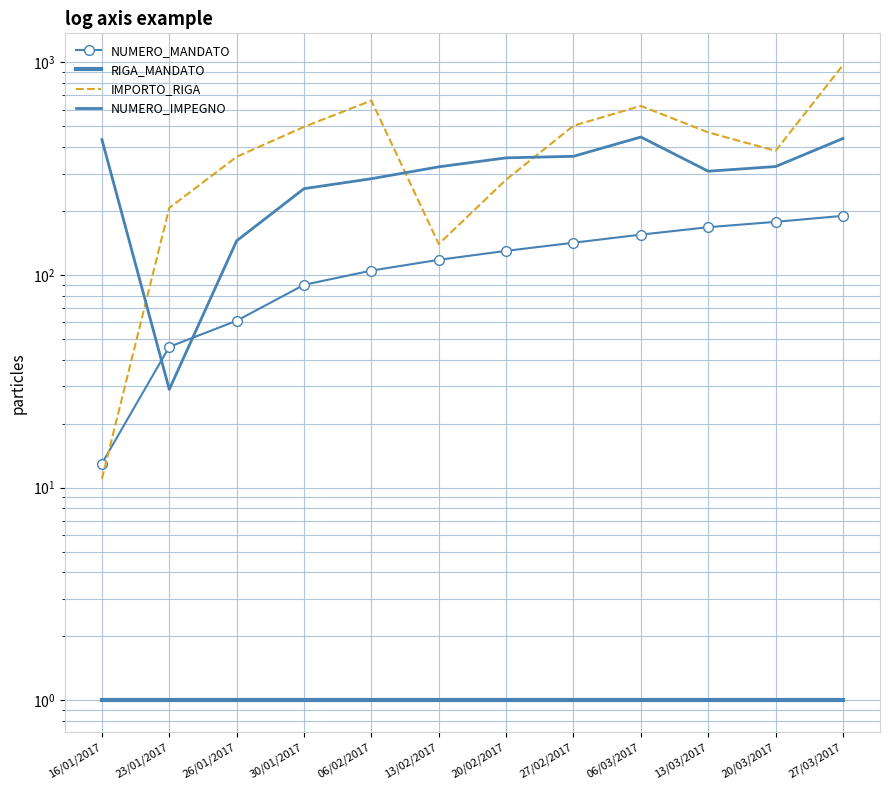

How many intersections are there between NUMERO_IMPEGNO and NUMERO_MANDATO?

2